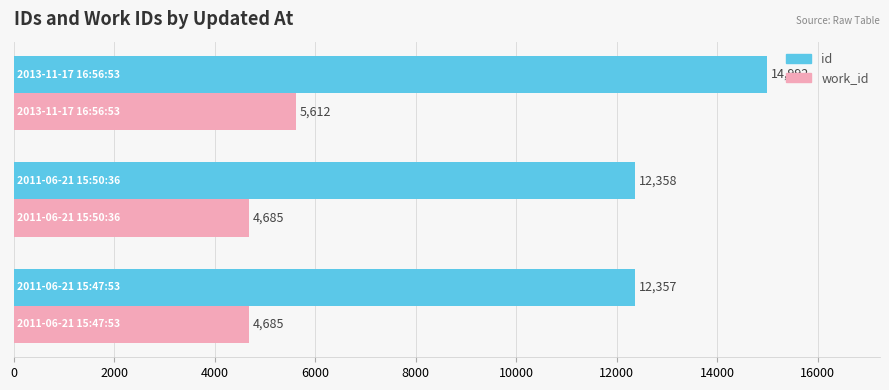

What is the highest value of the id series?

14992